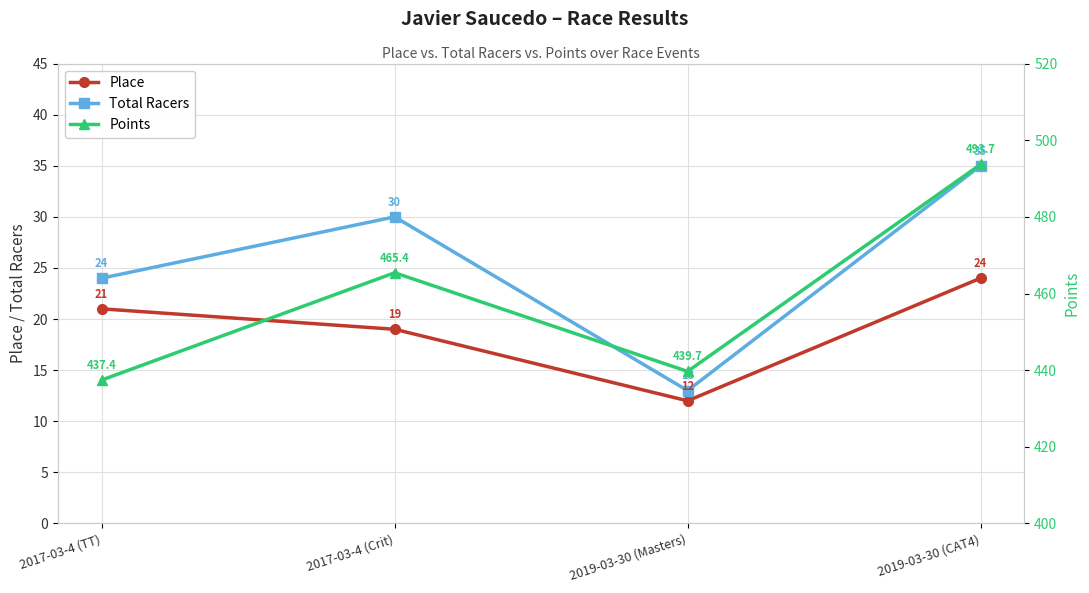

True or false: Place and Total Racers cross at least once.

False